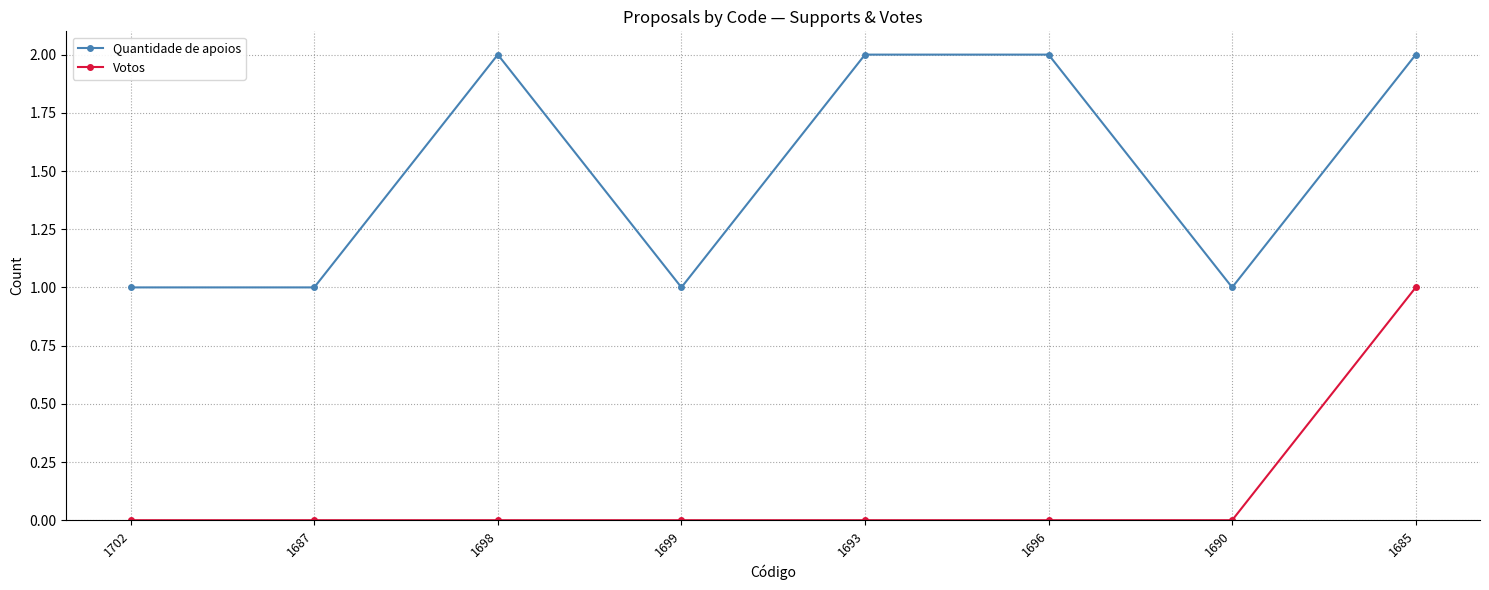

How many data points in Quantidade de apoios are less than 2?

4